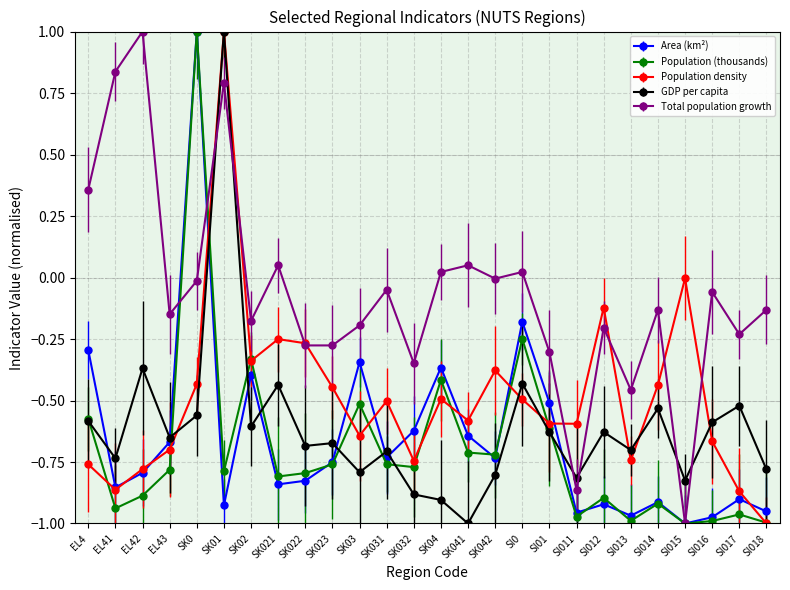

True or false: Population (thousands) has a value of -0.3 at SK02.

True